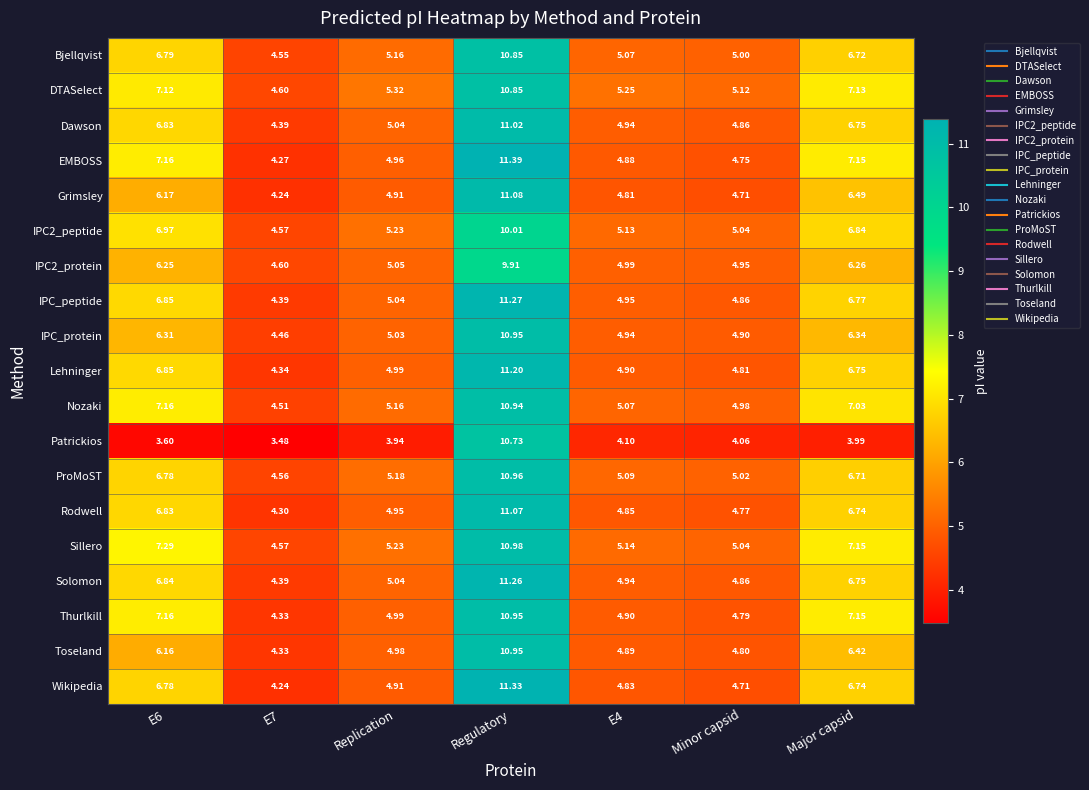

At which category is the sum across all series the highest?

Regulatory